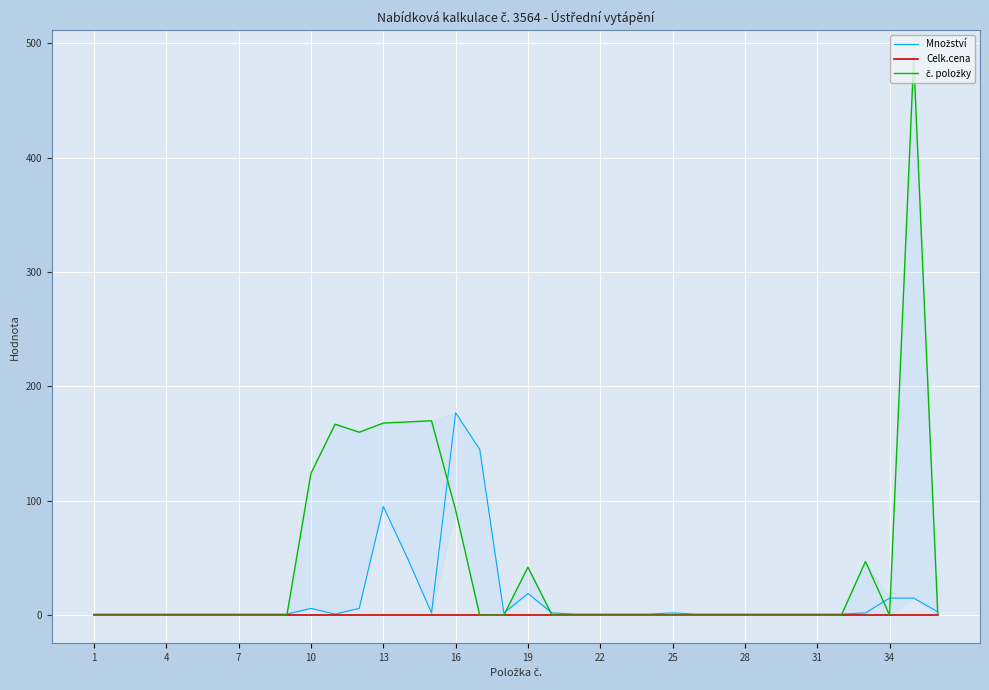

The value of Celk.cena at 4 is 0. True or false?

True